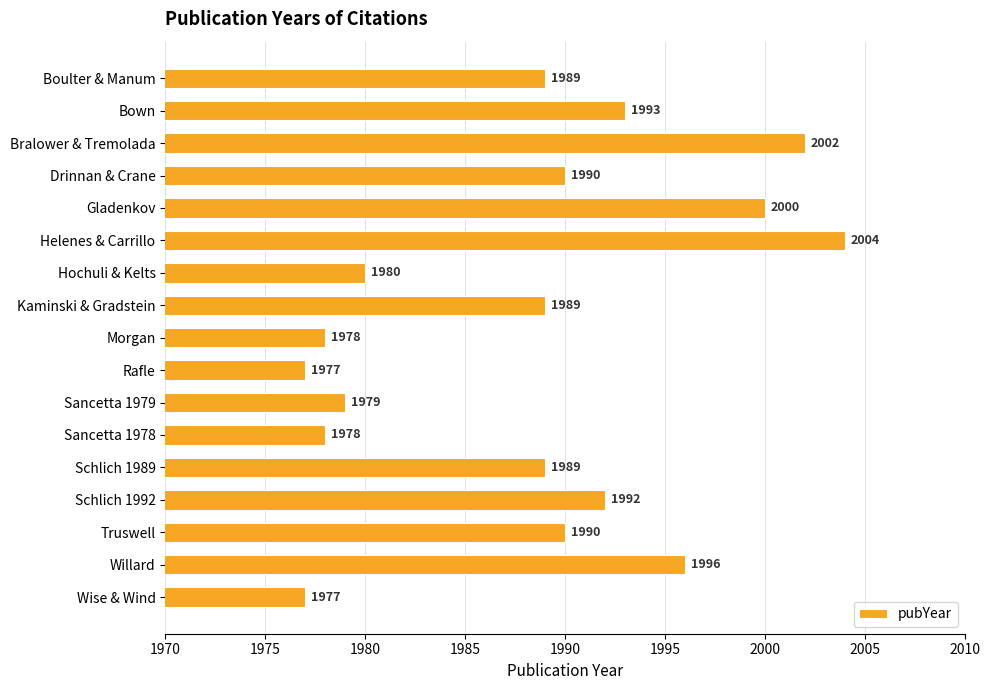

What is the difference between the maximum and minimum values?

27